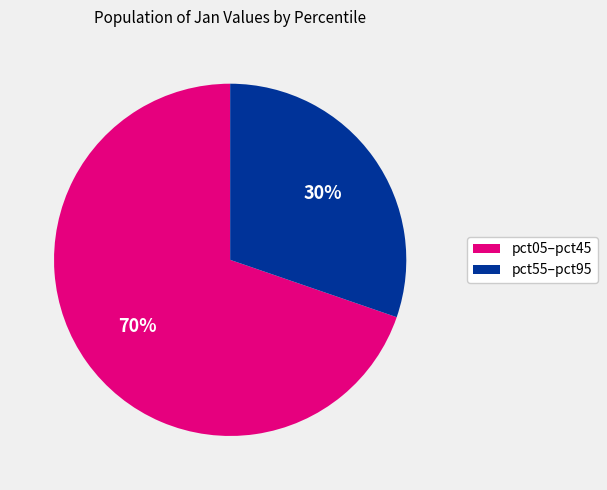

Which category has the smallest portion of the pie?

pct55–pct95